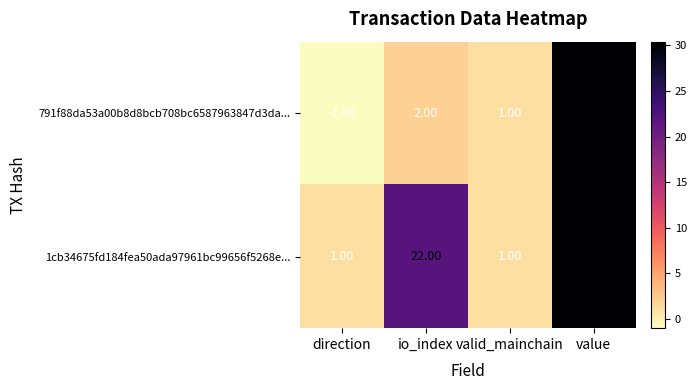

What is the difference between the maximum and minimum values in the 791f88da53a00b8d8bcb708bc6587963847d3da... series?

31.4